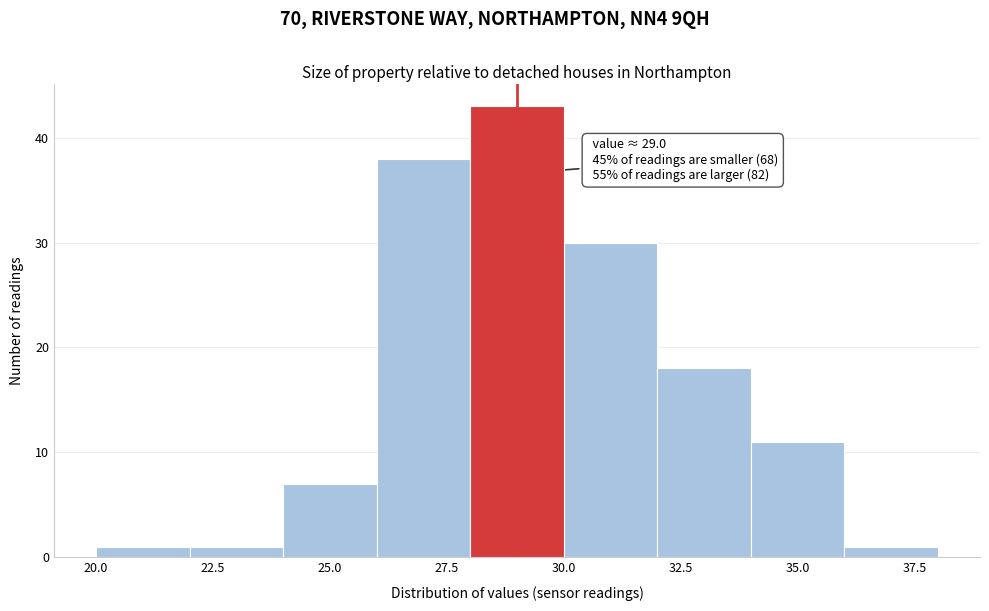

Over which range of the x-axis is the bar tallest?

28 to 30